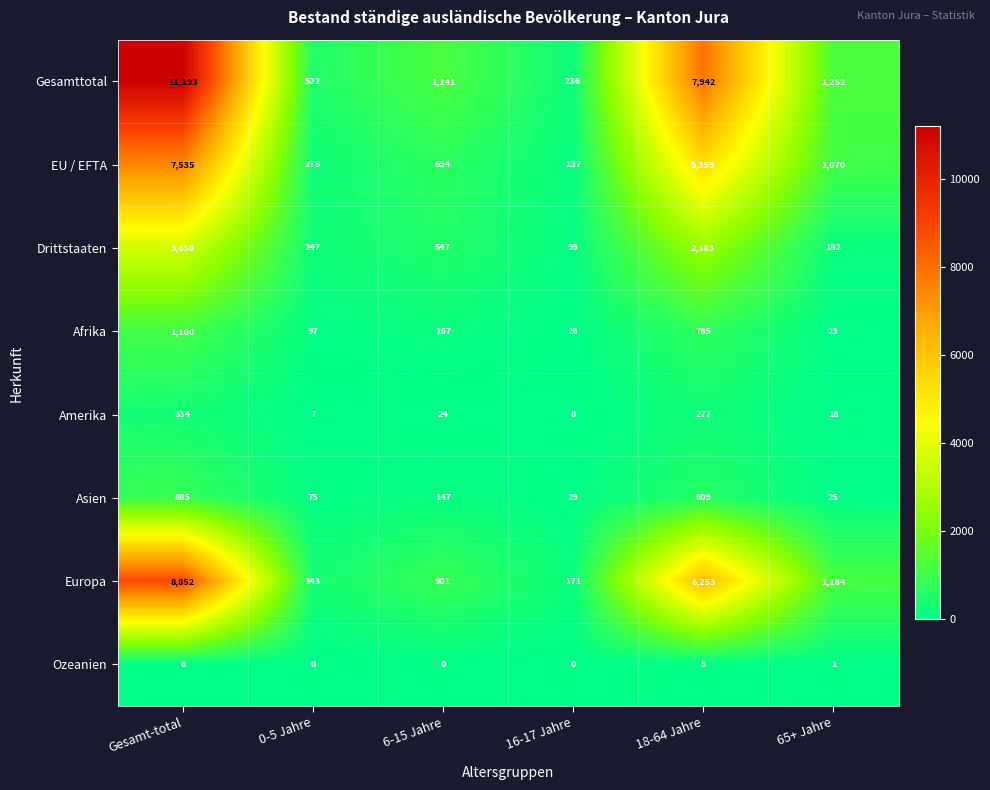

Which label corresponds to the largest value in the chart?

Gesamt-total